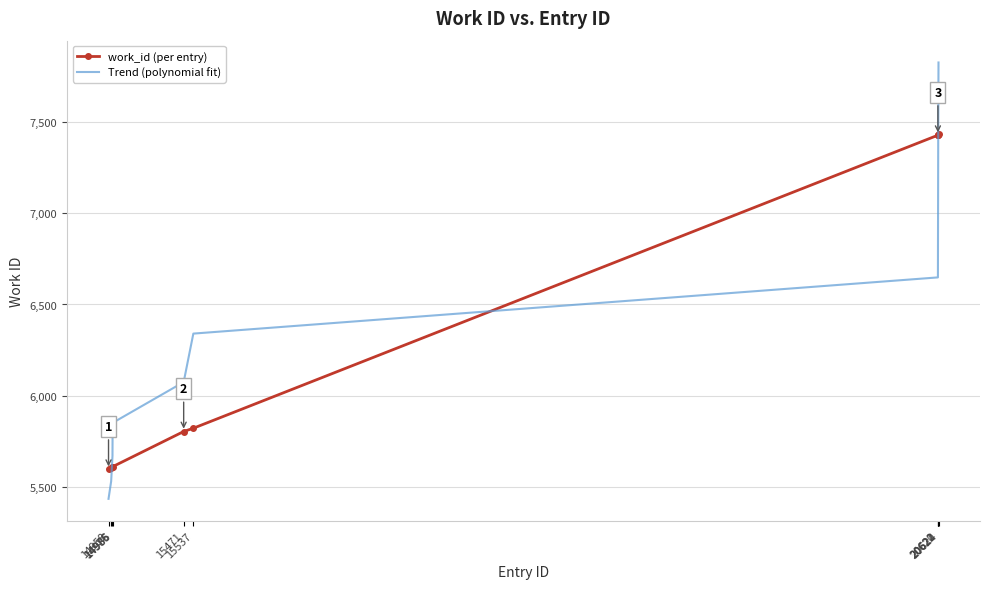

Read the Trend (polynomial fit) value at 14958.

5433.6